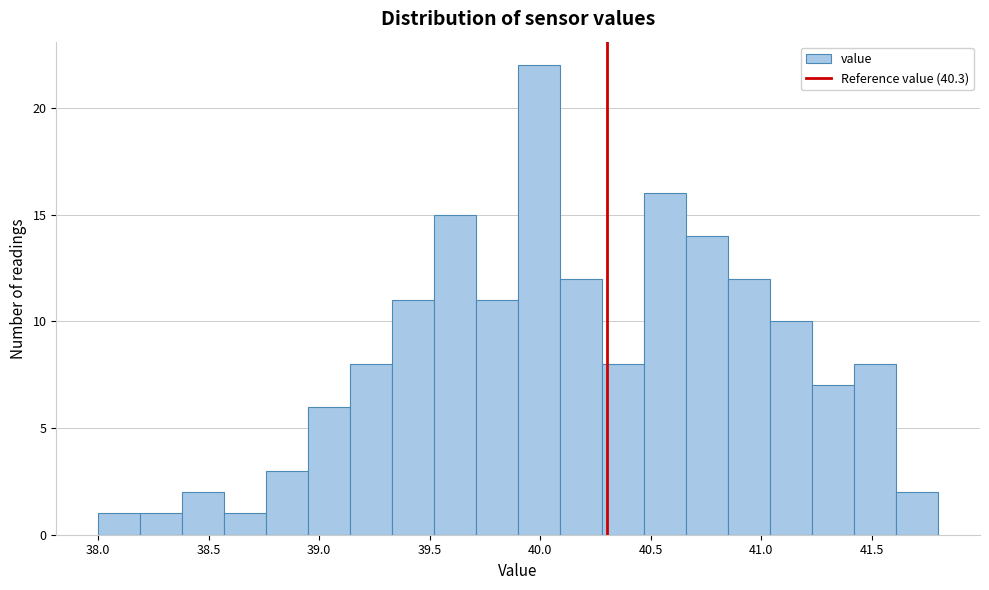

Around what value on the x-axis is the tallest bar? Give the approximate position of its centre, as read against the axis.

40.00